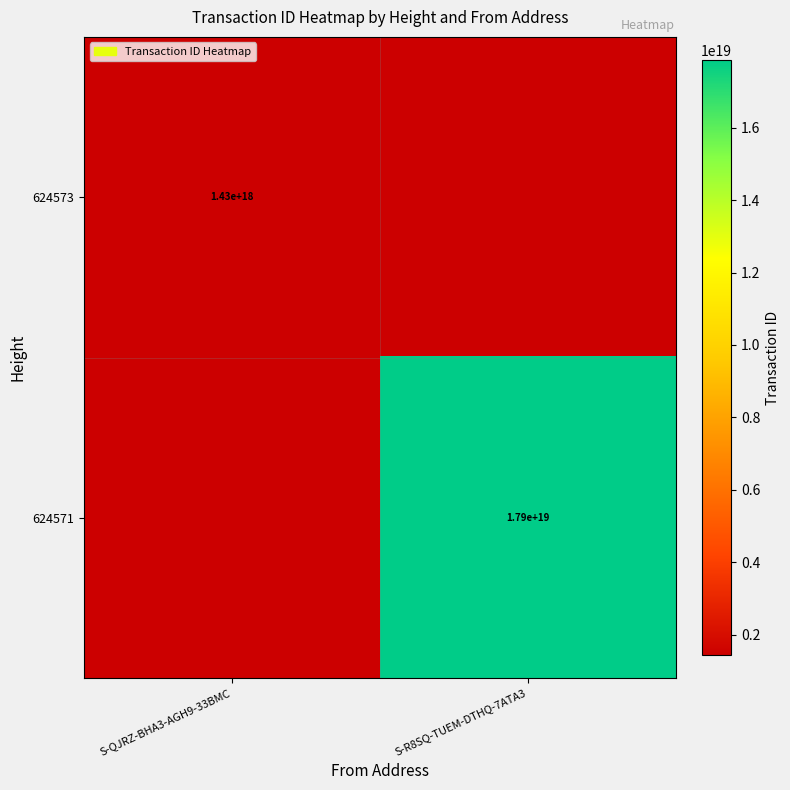

Is it true that 624573 equals 385942974960986304 at S-QJRZ-BHA3-AGH9-33BMC?

False